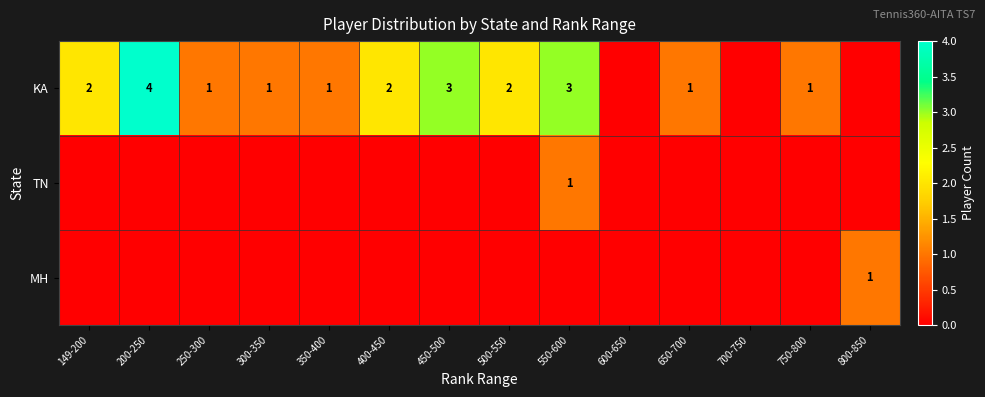

Between 400-450 and 350-400, which is larger?

400-450